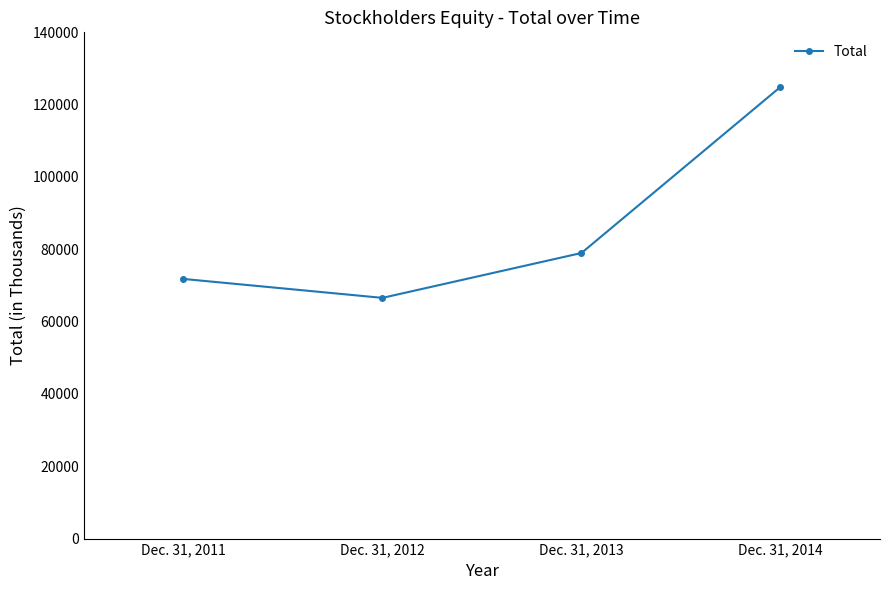

How many points are lower than both their immediate neighbors (excluding endpoints)?

1